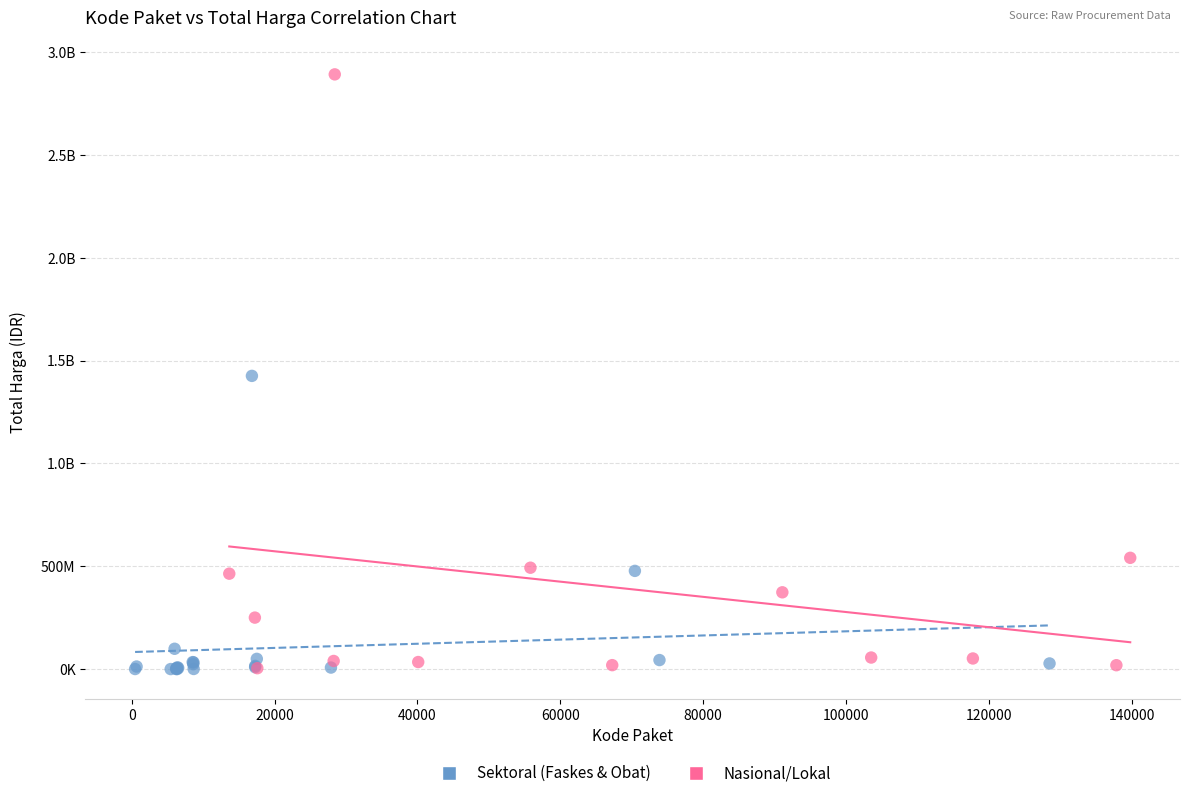

What are all the series names shown in the legend?

Sektoral (Faskes & Obat), Nasional/Lokal